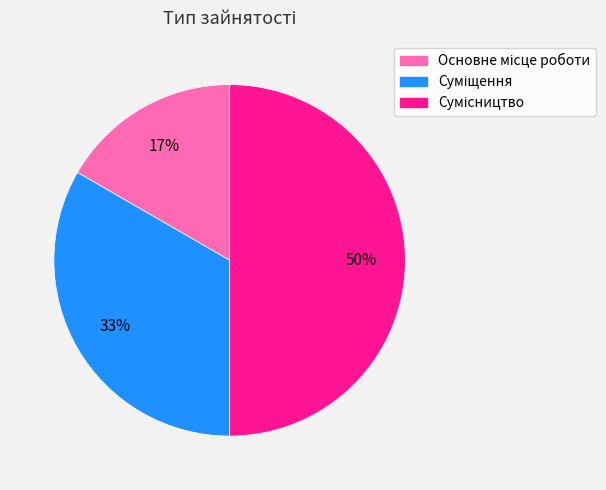

To the nearest percent, what is the average slice percentage?

33%